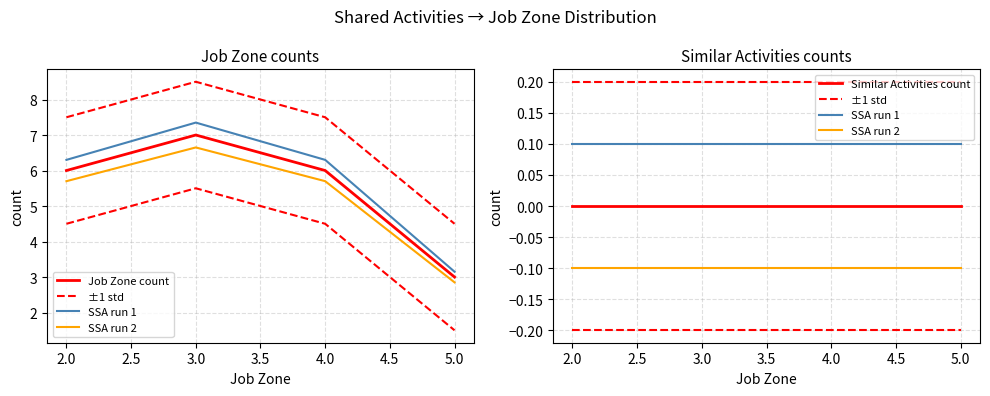

True or false: Job Zone count and ±1 std intersect in this chart.

False